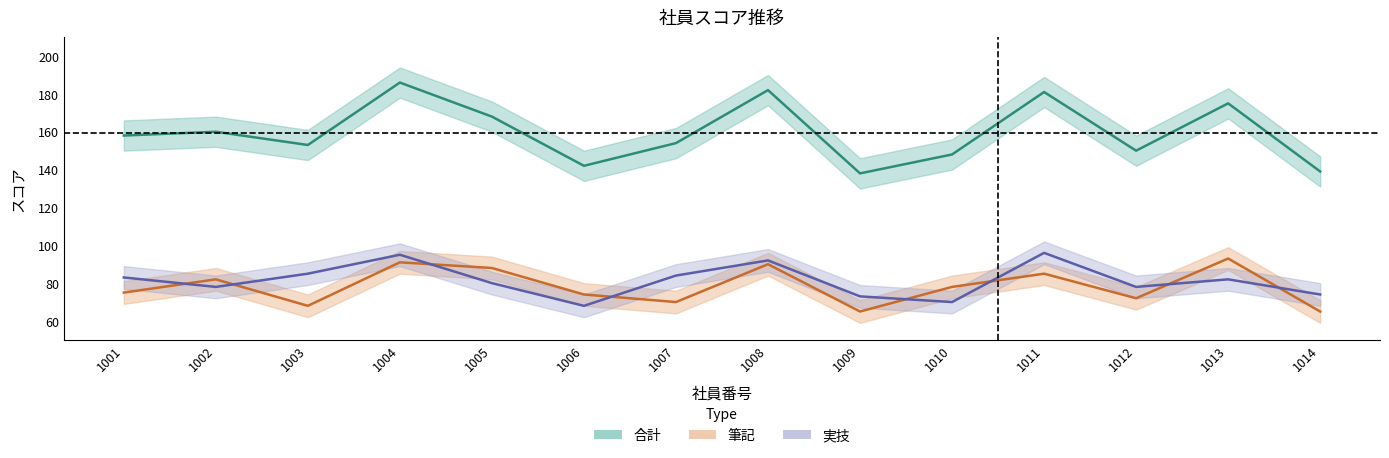

What are all the series names shown in the legend?

合計, 筆記, 実技